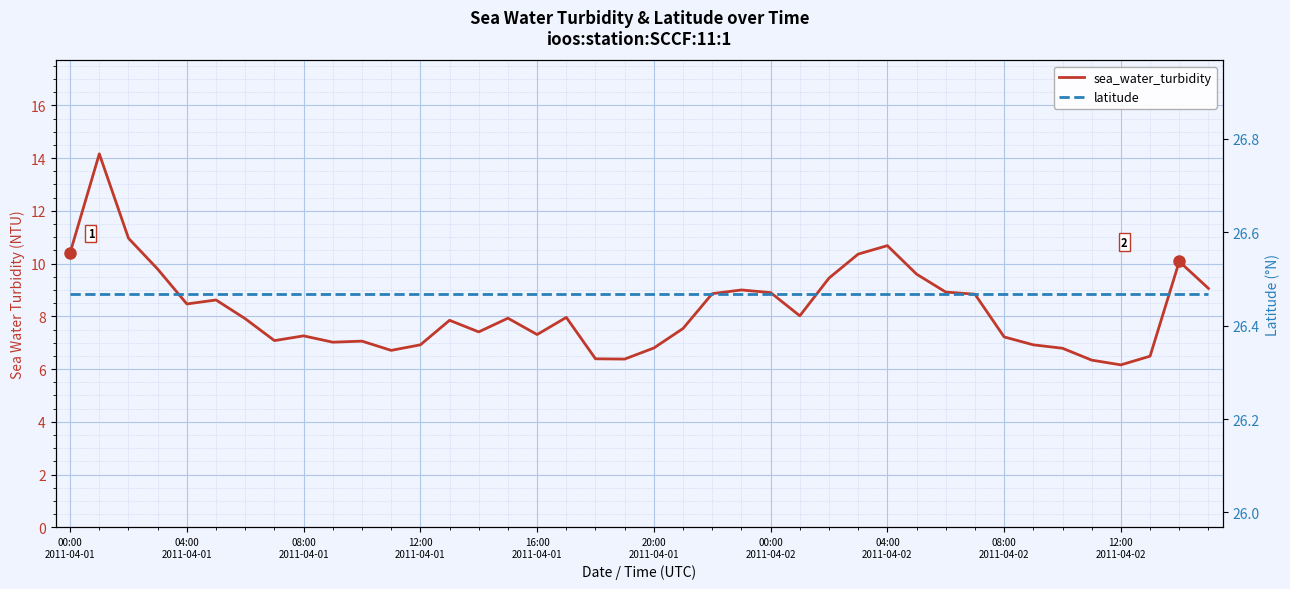

What is the maximum value shown in the chart?

26.5